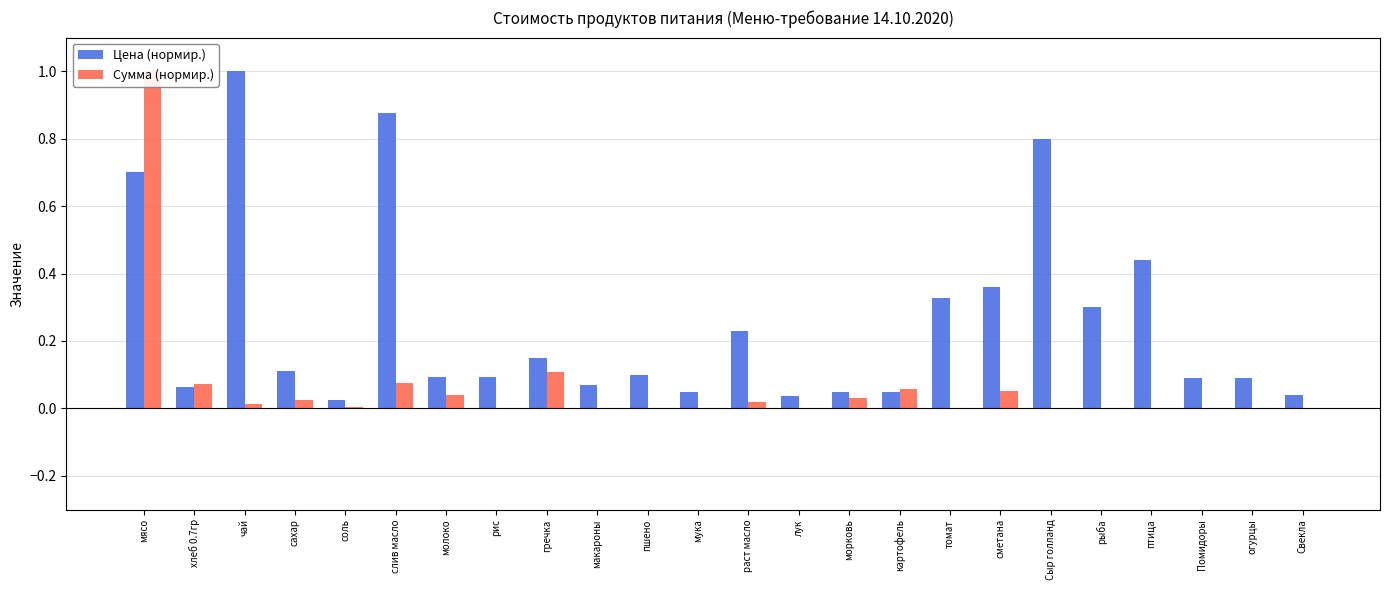

What are all the series names shown in the legend?

Цена (нормир.), Сумма (нормир.)